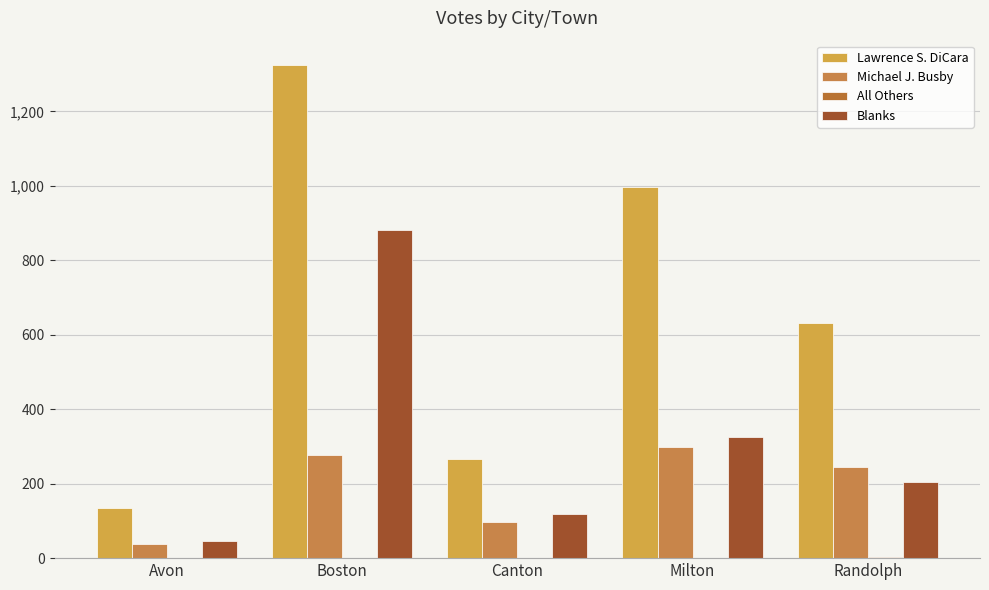

At which category is the sum across all series the highest?

Boston